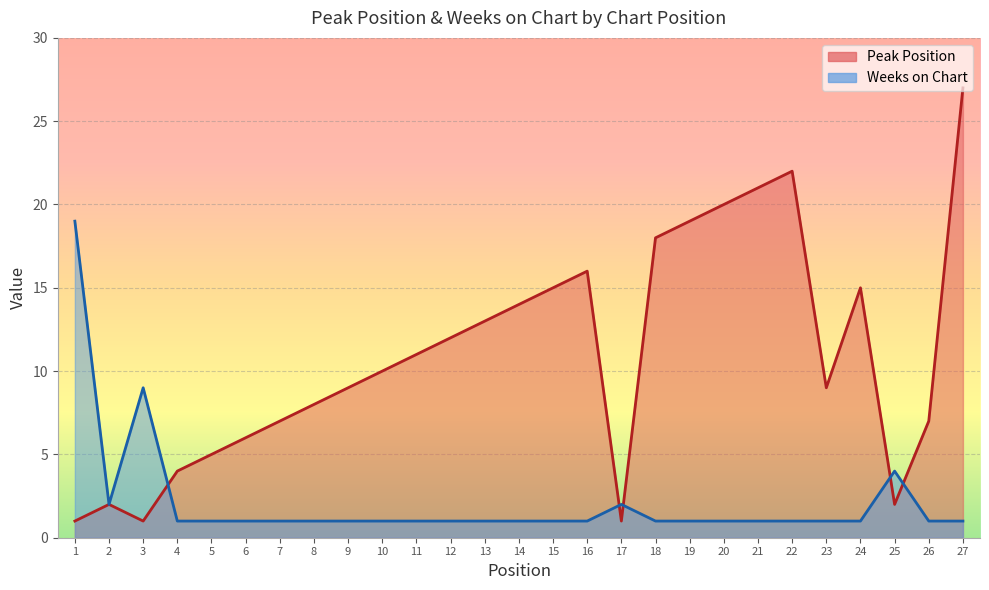

True or false: Peak Position and Weeks on Chart intersect in this chart.

True